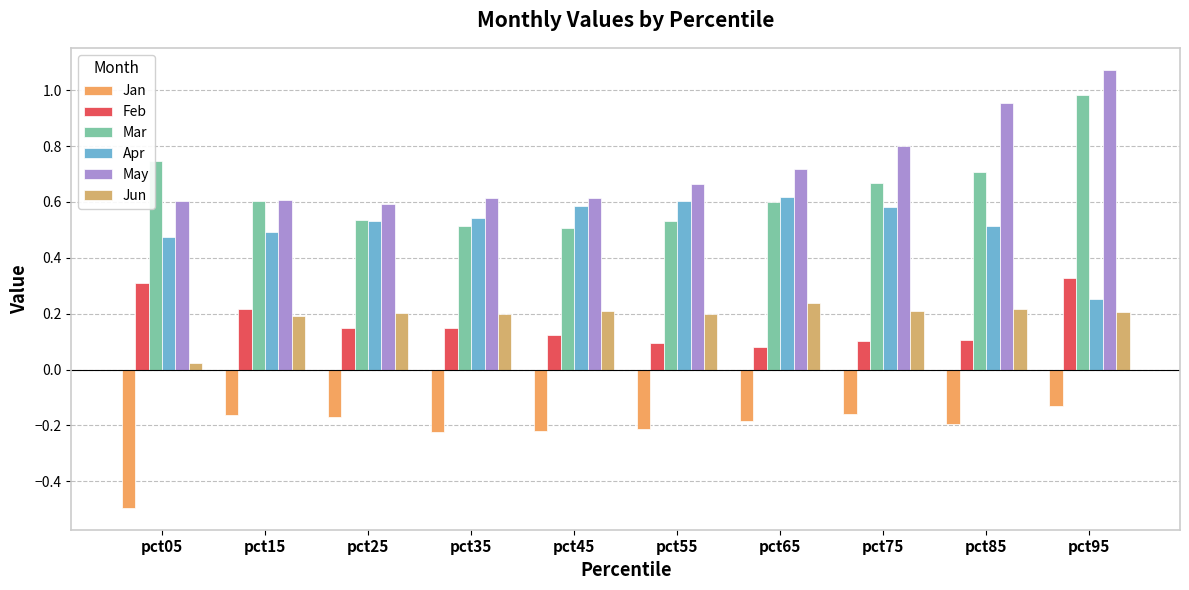

Reading left to right, list all the values displayed in this chart.

Jan: -0.5	-0.2	-0.2	-0.2	-0.2	-0.2	-0.2	-0.2	-0.2	-0.1
Feb: 0.3	0.2	0.2	0.1	0.1	0.1	0.1	0.1	0.1	0.3
Mar: 0.7	0.6	0.5	0.5	0.5	0.5	0.6	0.7	0.7	1.0
Apr: 0.5	0.5	0.5	0.5	0.6	0.6	0.6	0.6	0.5	0.3
May: 0.6	0.6	0.6	0.6	0.6	0.7	0.7	0.8	1.0	1.1
Jun: 0.0	0.2	0.2	0.2	0.2	0.2	0.2	0.2	0.2	0.2